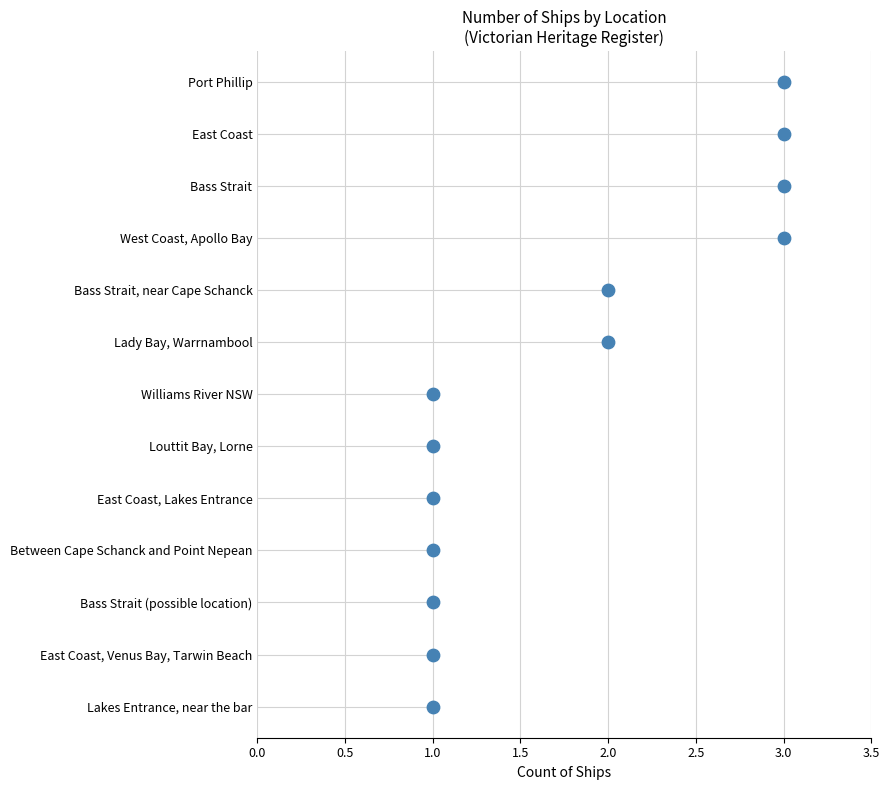

Which has a higher value, 1.0 or 1.0?

1.0